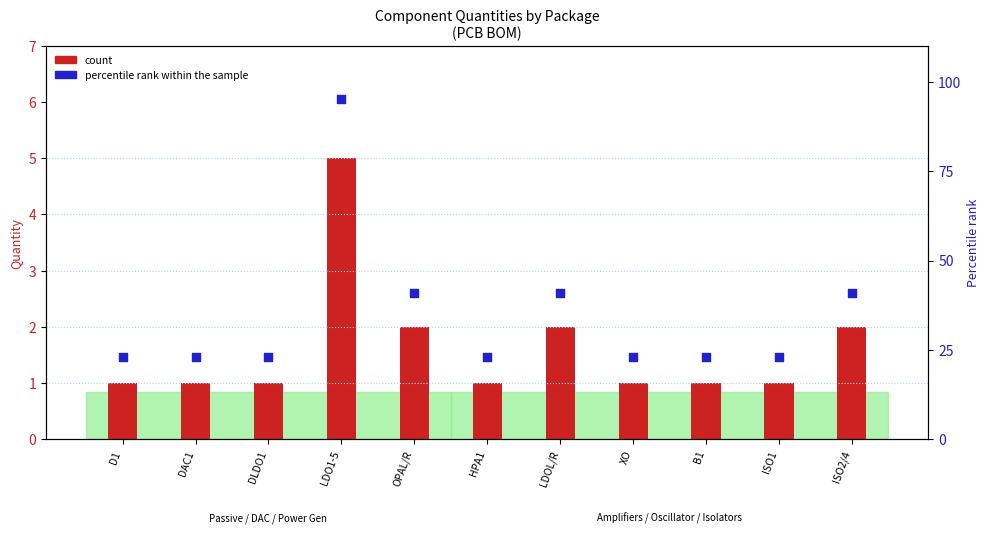

What is the total value across all series at ISO2/4?

43